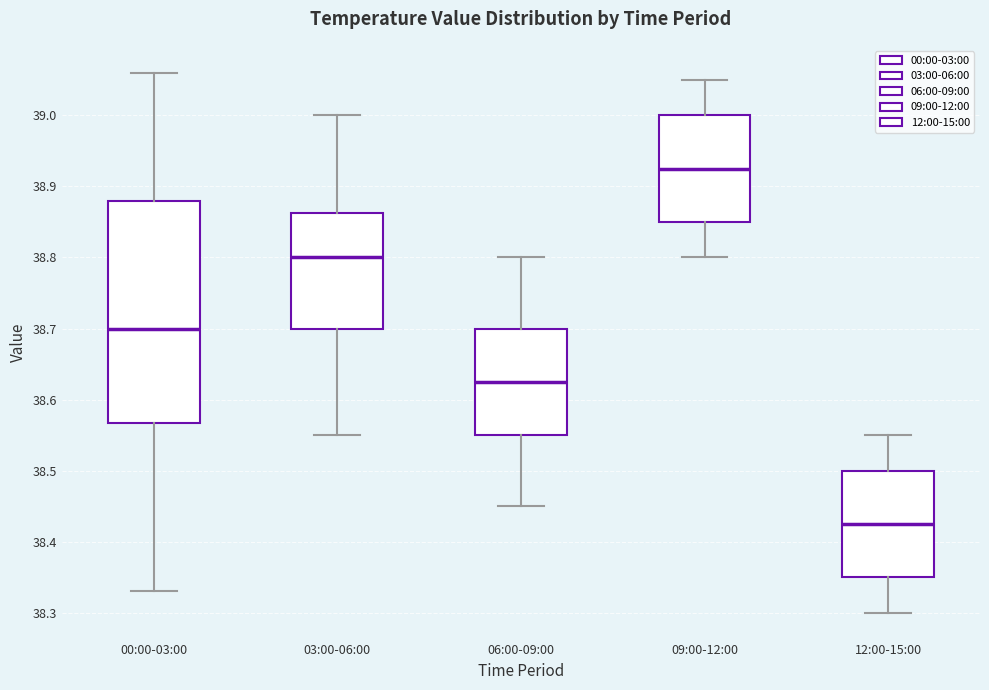

Which box's median line is the lowest?

12:00-15:00